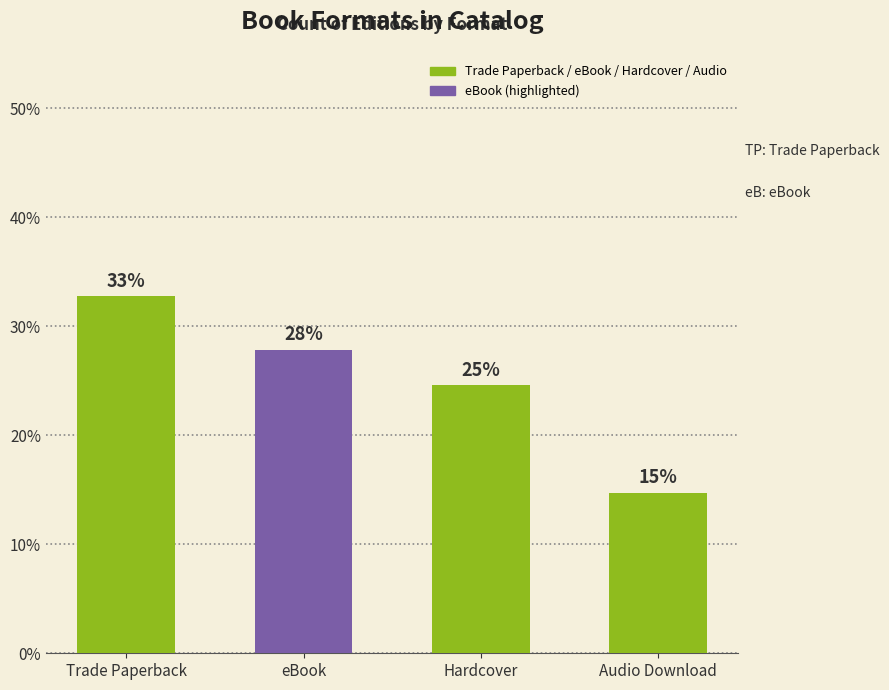

What value does the data have at Trade Paperback?

32.8